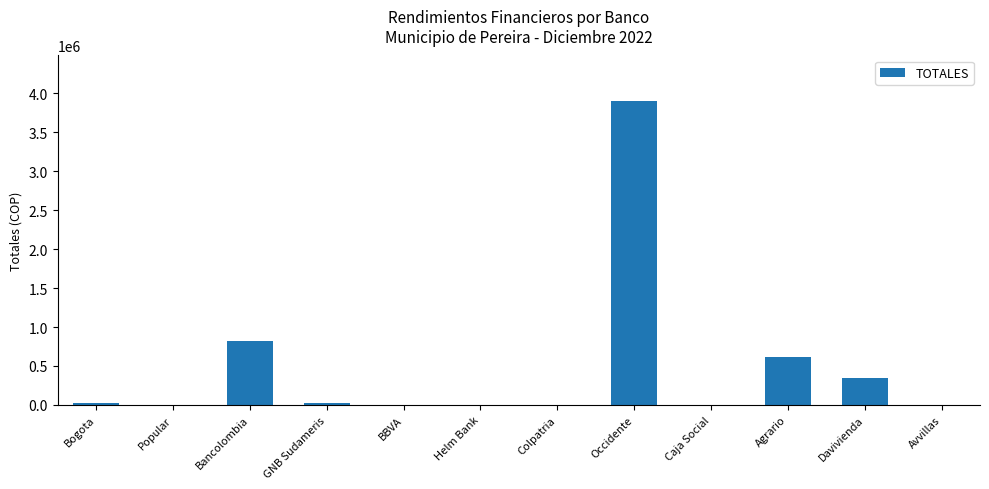

What is the difference between the values at Davivienda and Colpatria?

341125.4